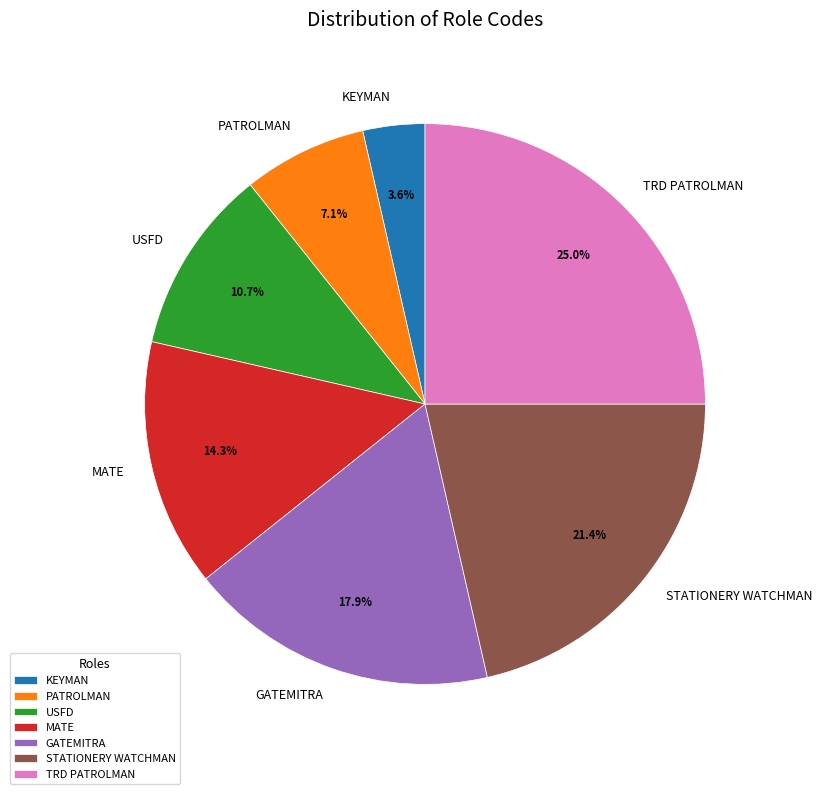

What is the smallest slice in the pie chart?

KEYMAN